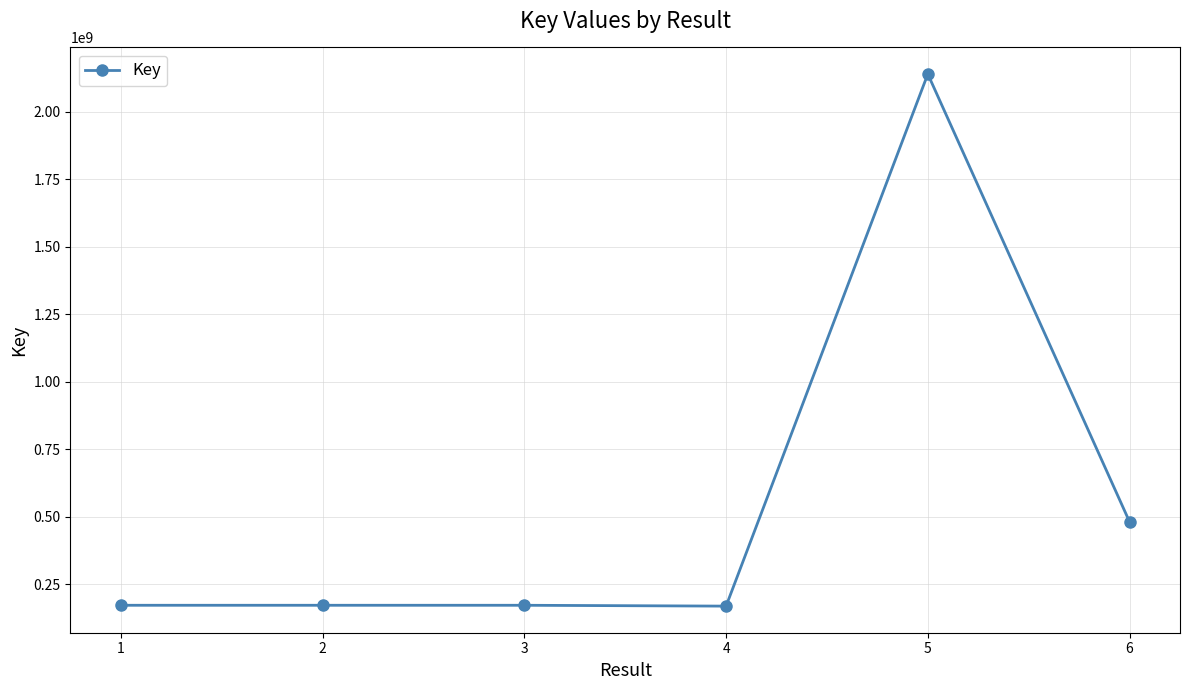

What is the smallest value displayed?

169927025